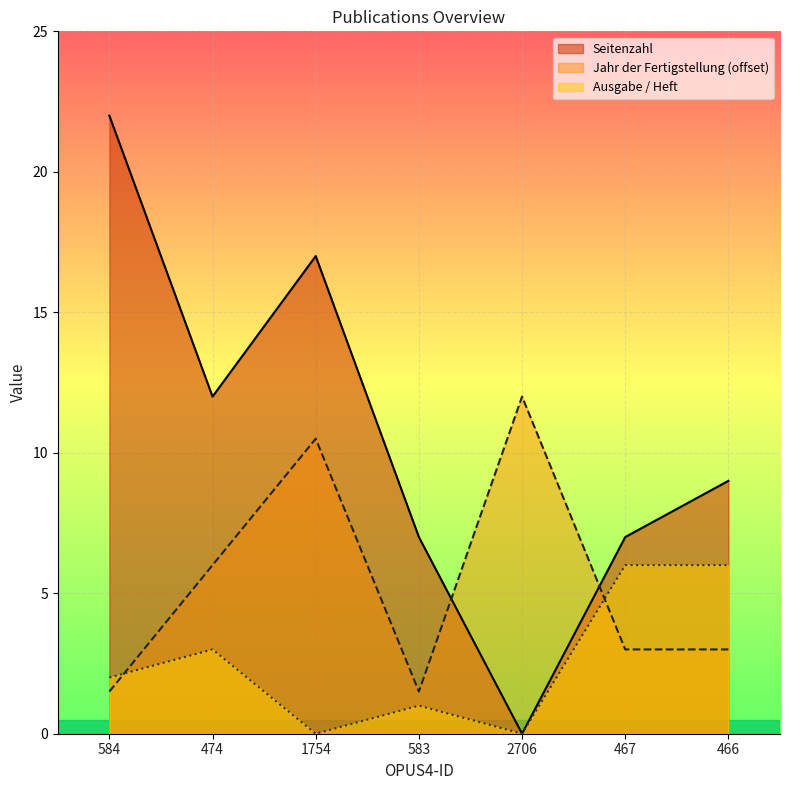

Reading left to right, transcribe all the data shown in this chart.

Jahr der Fertigstellung: 1.5	6.0	10.5	1.5	12.0	3.0	3.0
Seitenzahl: 22.0	12.0	17.0	7.0	0.0	7.0	9.0
Ausgabe / Heft: 2.0	3.0	0.0	1.0	0.0	6.0	6.0